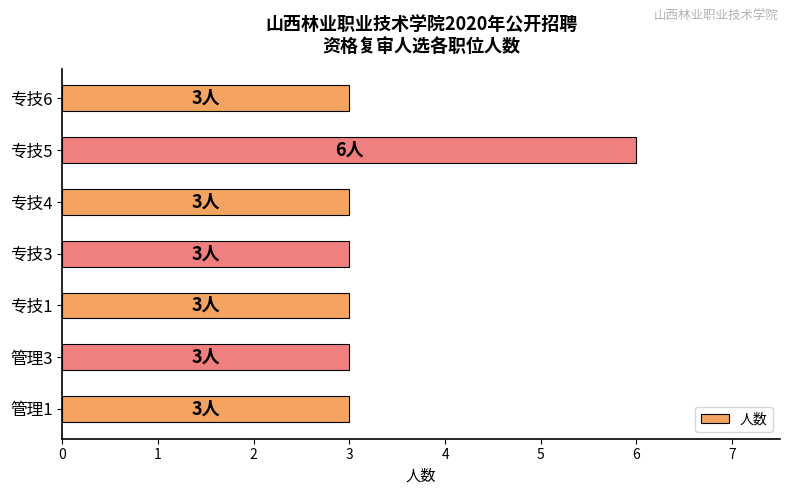

Between 专技4 and 专技5, which is larger?

专技5